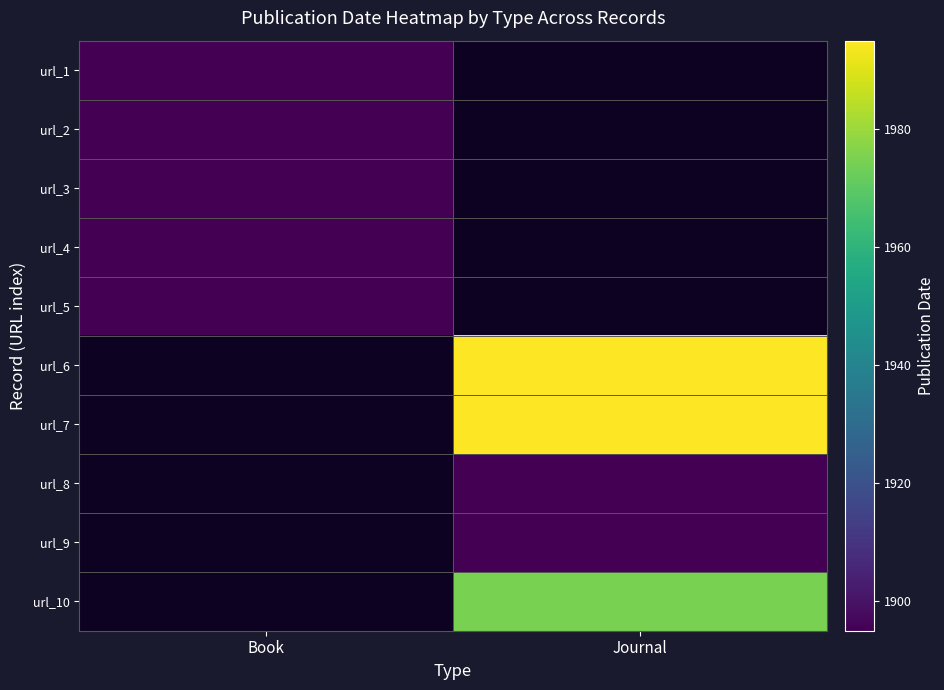

Between Book and Journal, which is larger?

Journal